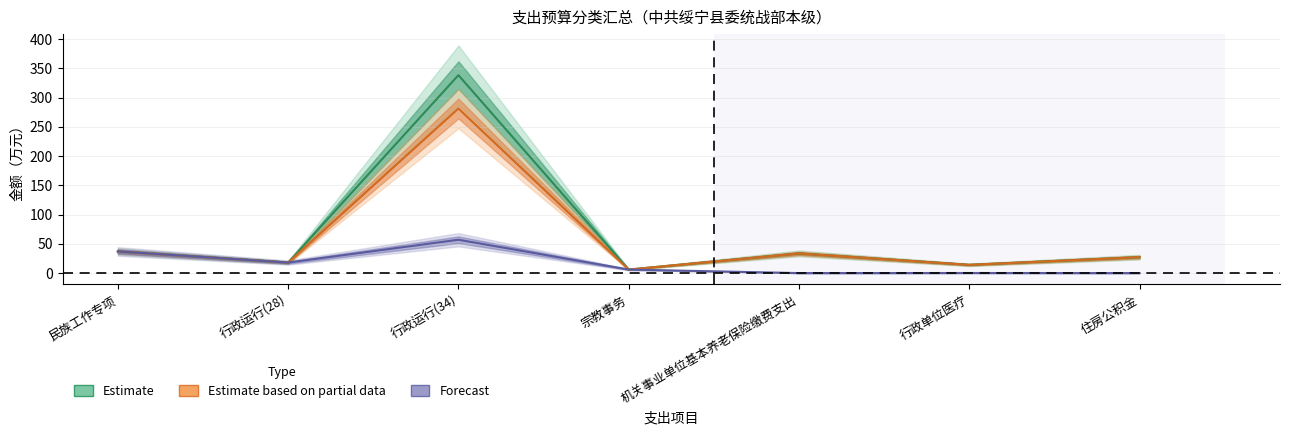

Is this an area chart (filled region under the line)?

No